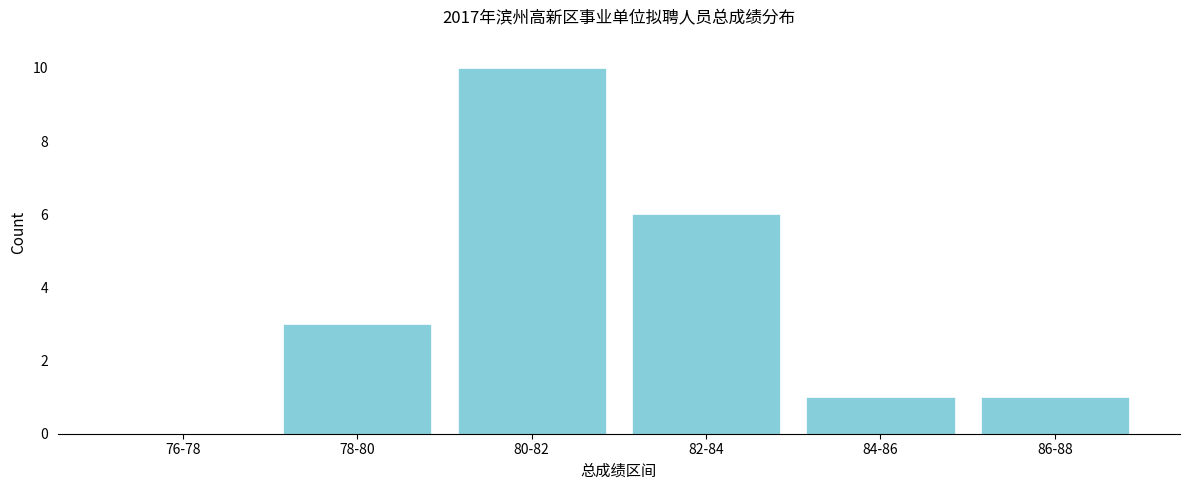

Reading left to right, extract all data points from this chart.

76-78=0	78-80=3	80-82=10	82-84=6	84-86=1	86-88=1